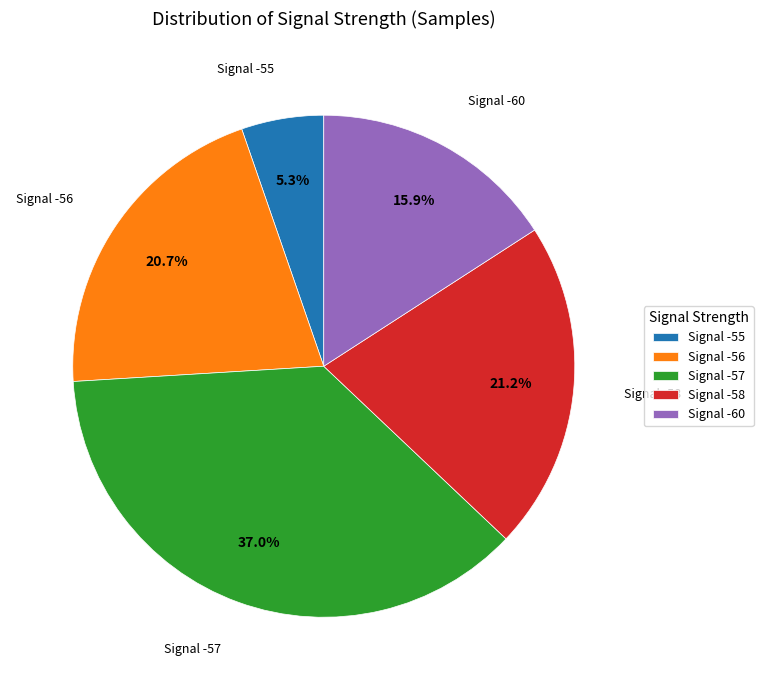

Is Signal -57 the majority of the pie?

No